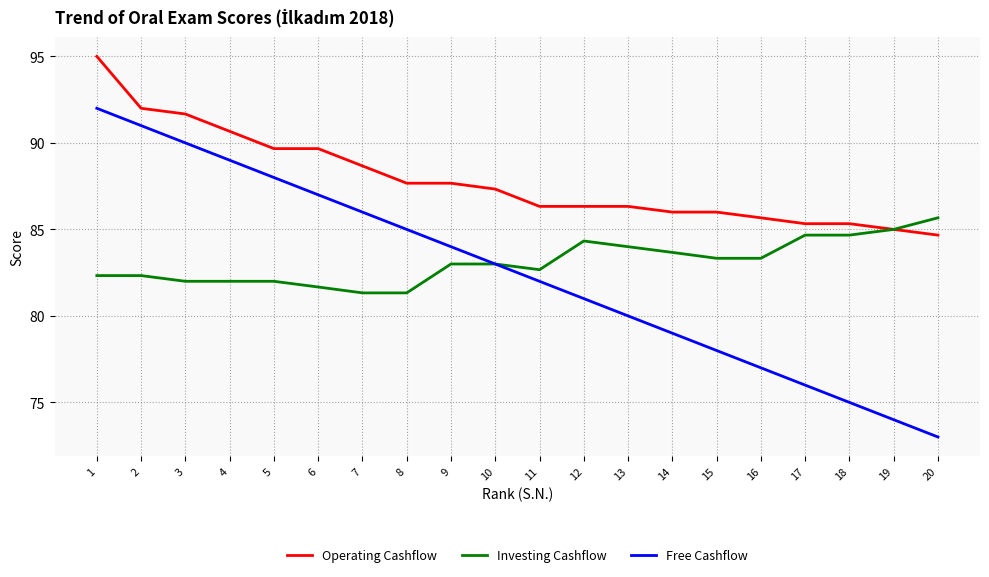

What value does the Operating Cashflow series have at 5?

89.7